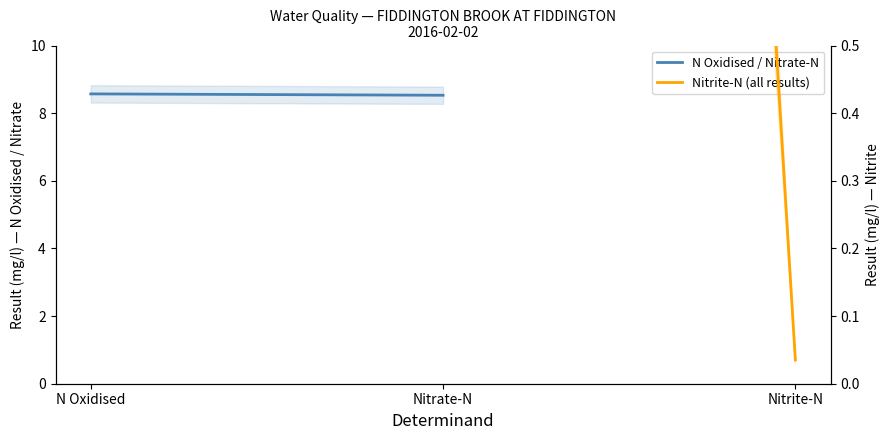

Rank the categories by value from lowest to highest.

Nitrite-N, Nitrate-N, N Oxidised